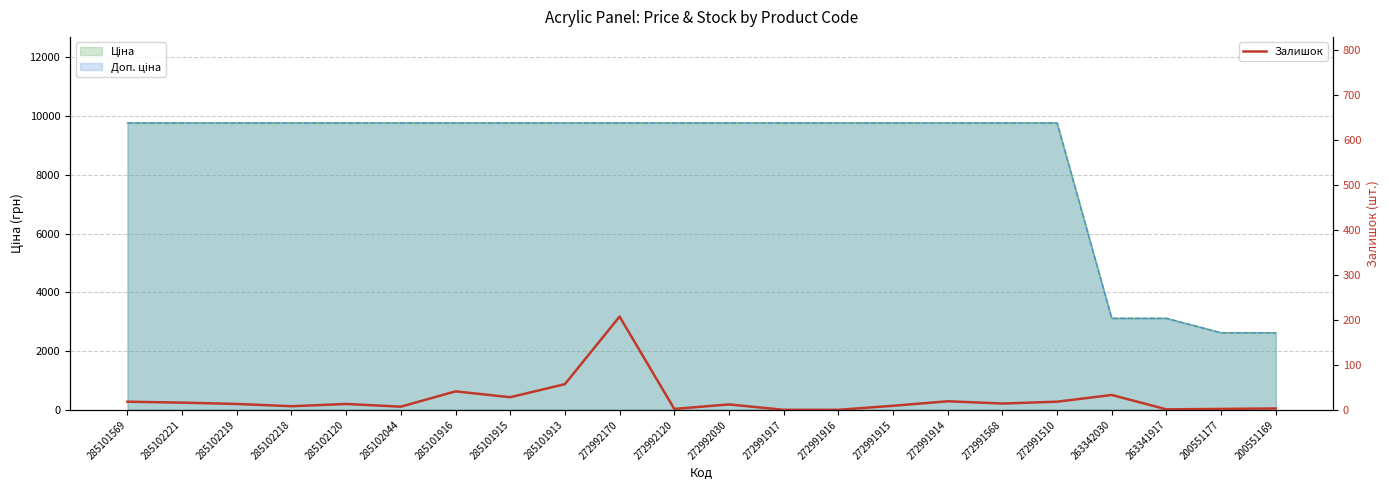

Reading left to right, list all the values displayed in this chart.

18	16	13	8	13	7	41	28	57	207	2	12	0	0	9	19	14	18	33	1	2	3